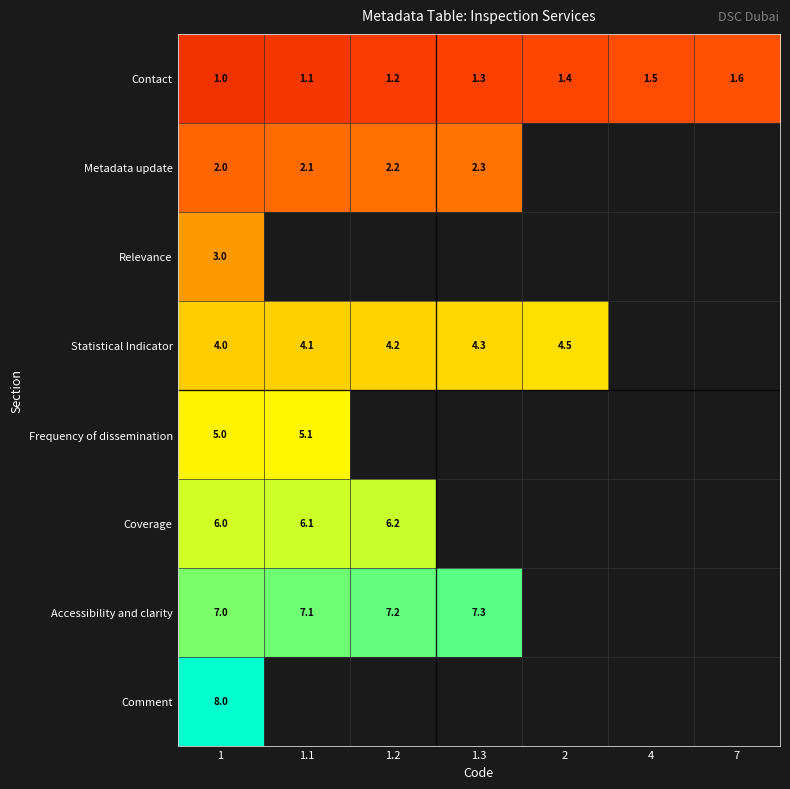

The Frequency of dissemination series shows 5.0 at 1. True or false?

True